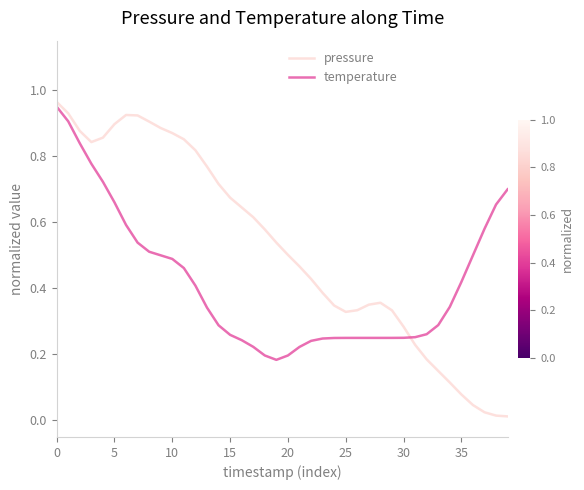

Which series ends up on top after the final intersection of temperature and pressure?

temperature